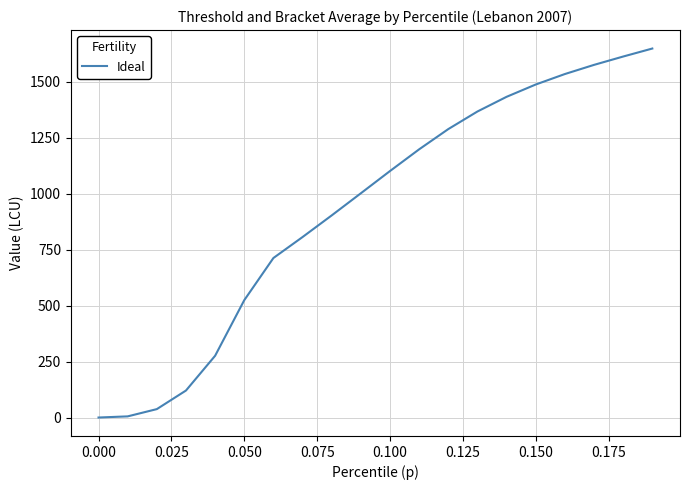

What is the greatest value displayed?

1649.3